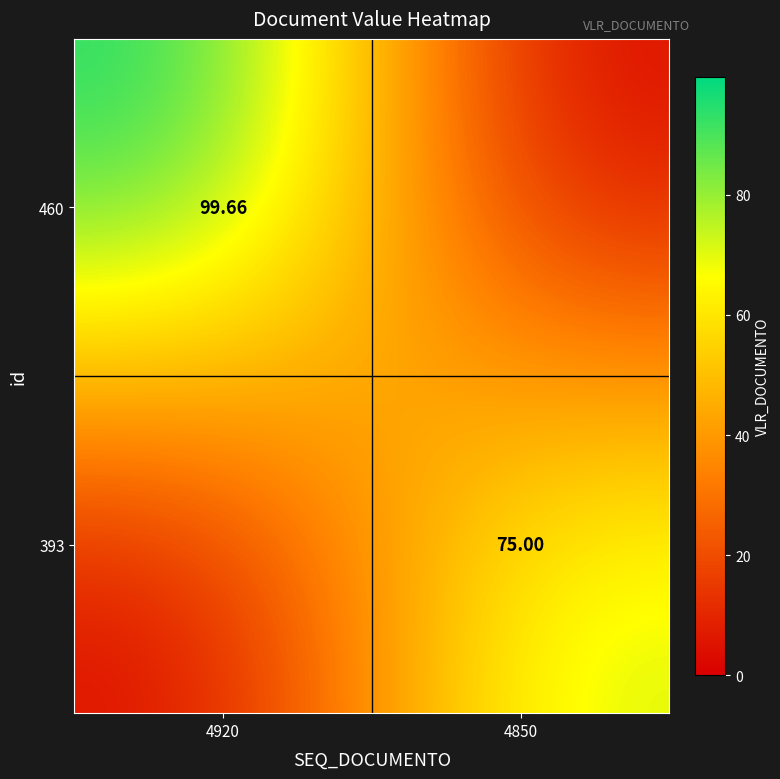

Between 4850 and 4920, which is larger?

4920